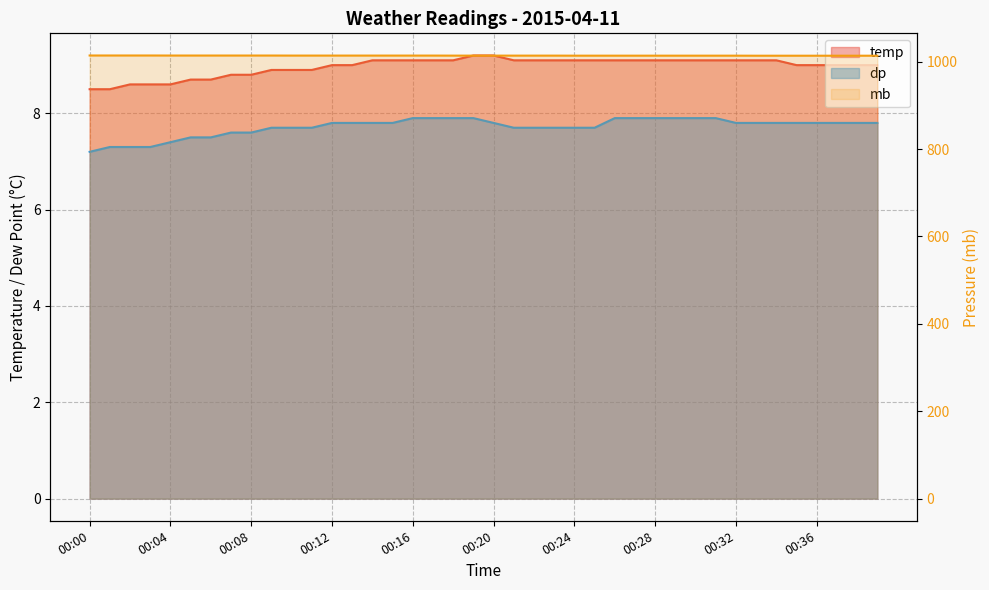

What is the lowest value of the dp series?

7.2